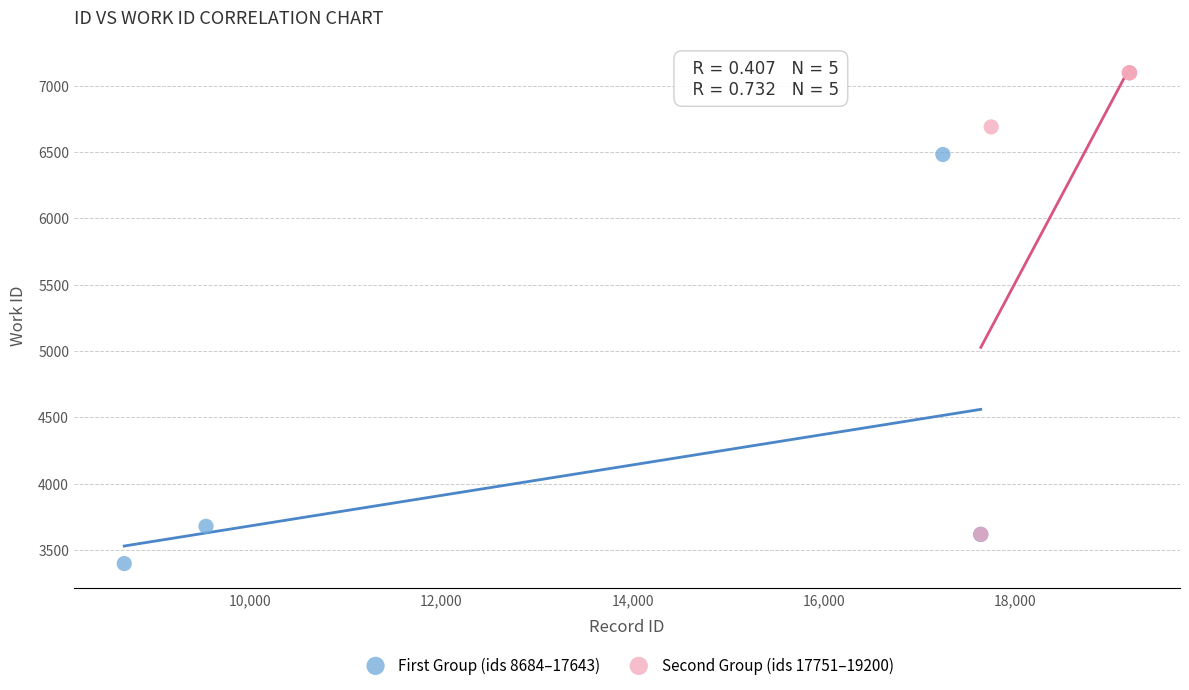

Which series contains the highest Y value?

Second Group (ids 17751–19200)